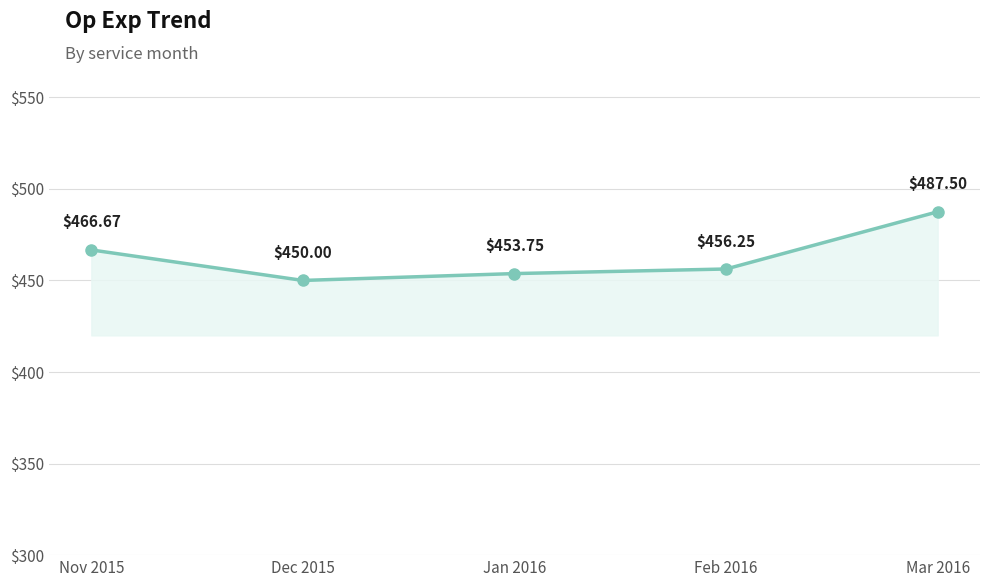

At which label is the value closest to 468?

Nov 2015